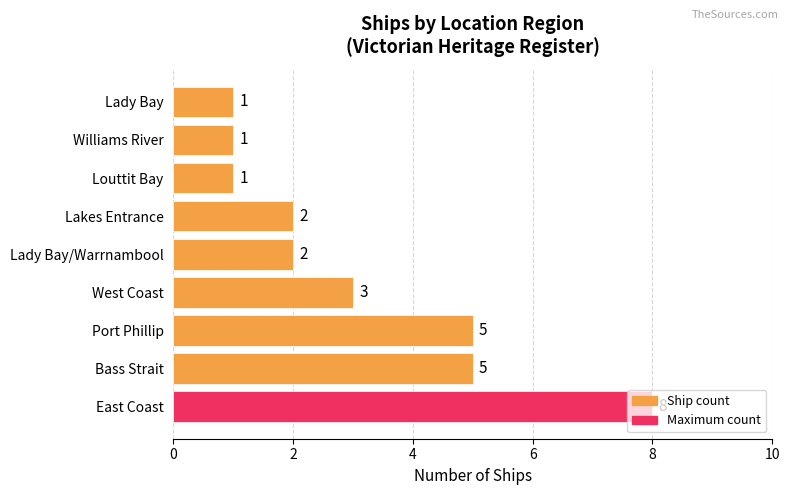

What is the smallest value displayed?

1